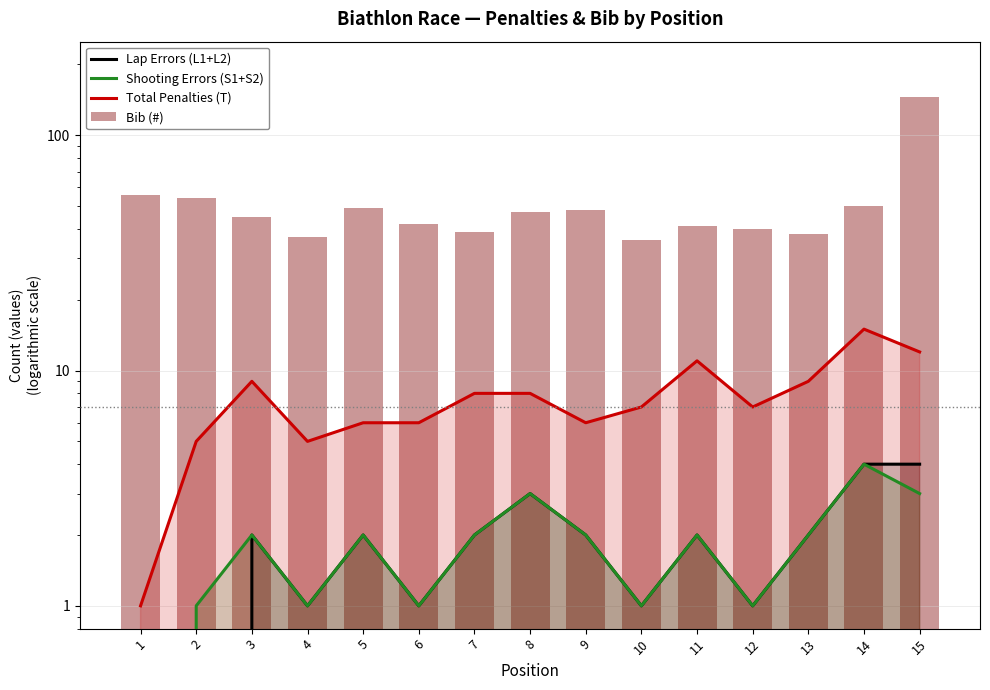

True or false: Shooting Errors (S1+S2) has a value of 2 at 11.

True